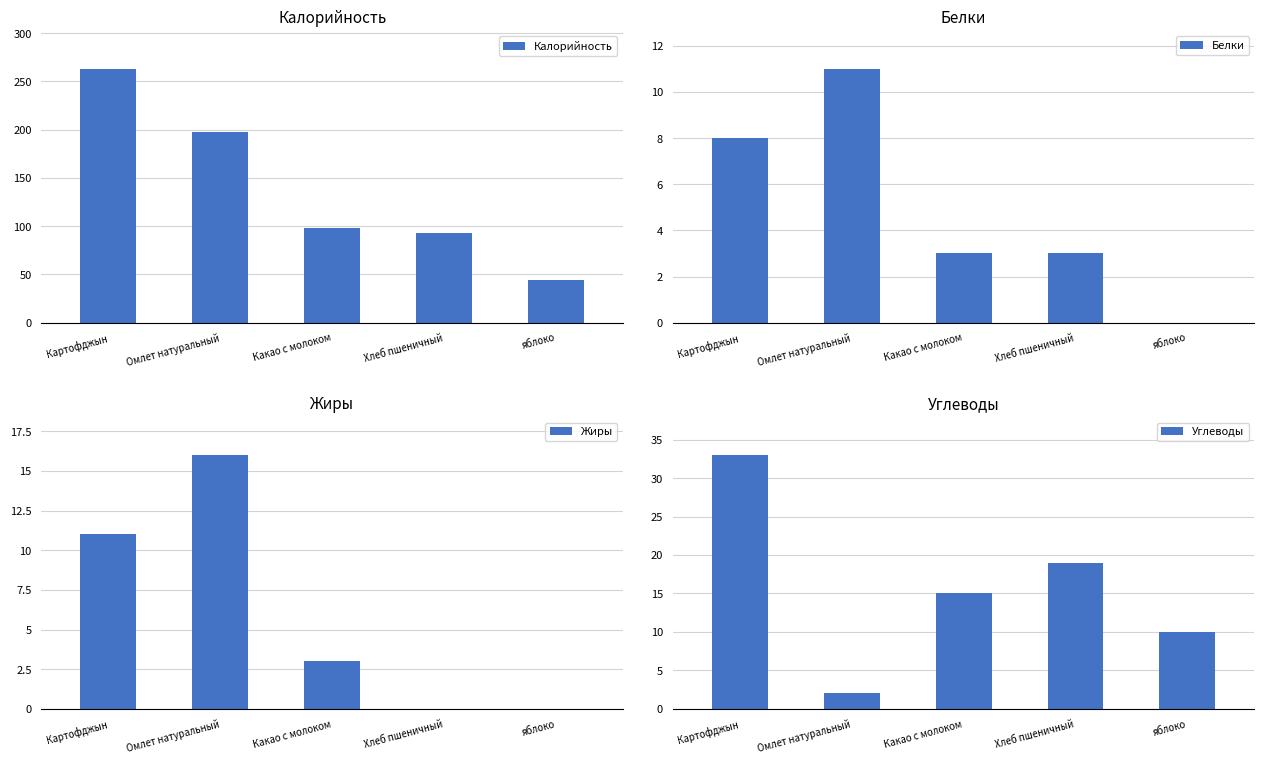

At Омлет натуральный, list the series in order from largest to smallest.

Калорийность, Жиры, Белки, Углеводы